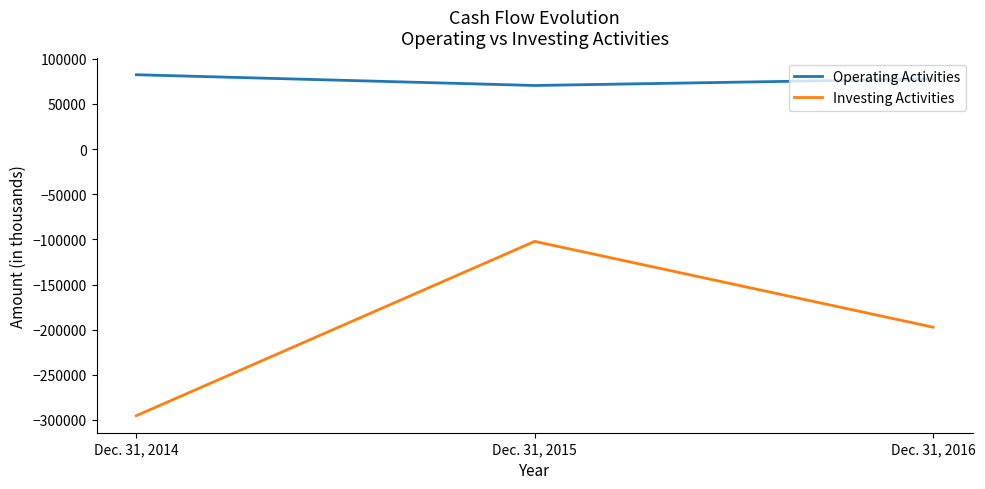

What is the maximum value shown in the chart?

82311